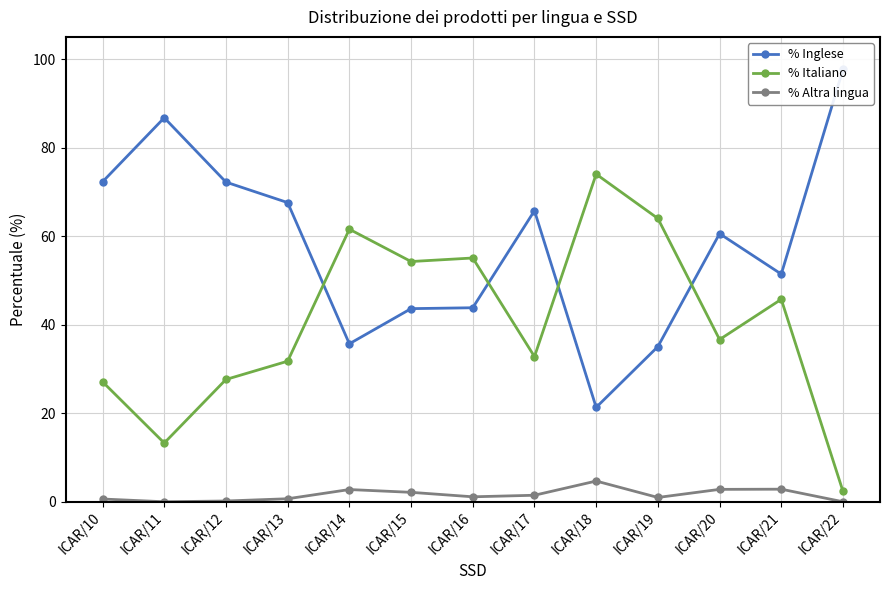

What is the difference between the second highest and minimum values in the % Altra lingua series?

2.8